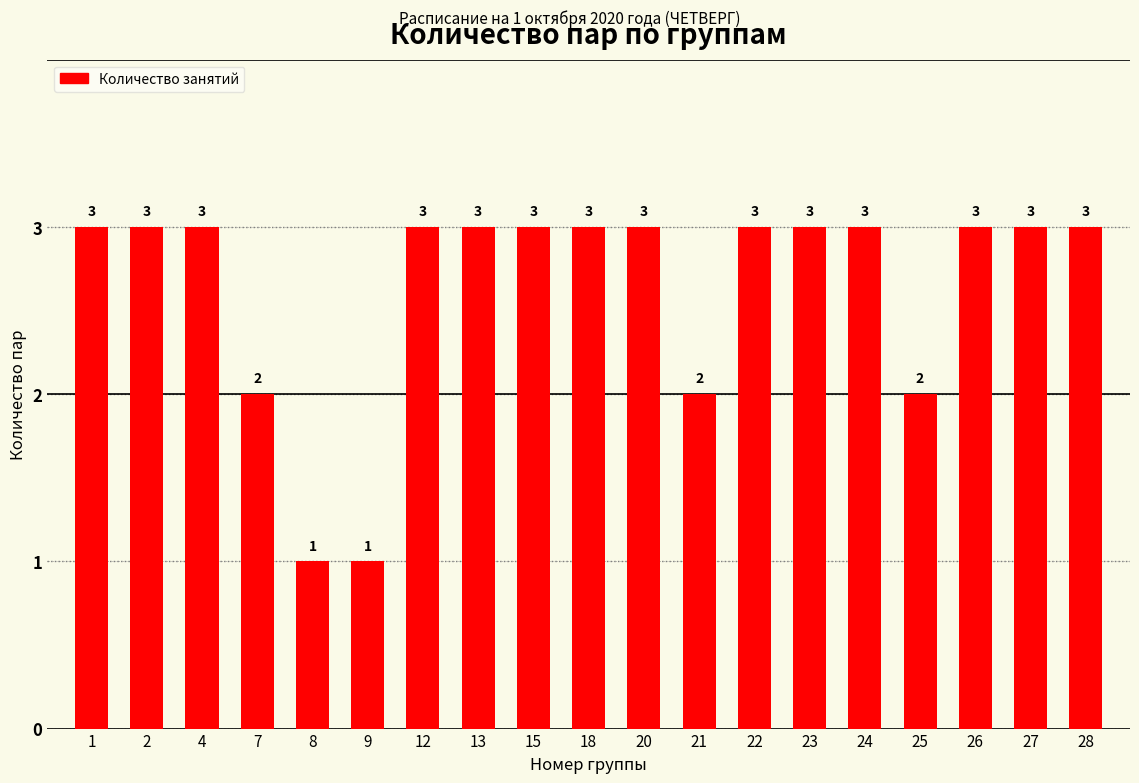

What is the maximum value shown in the chart?

3